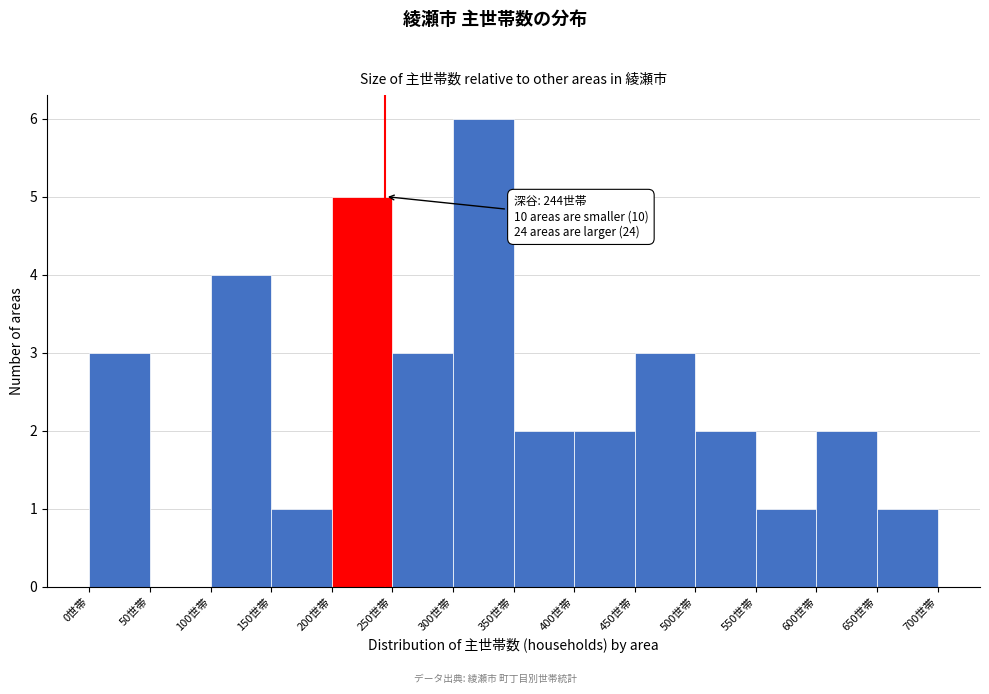

Over which range of the x-axis is the bar tallest?

300 to 350